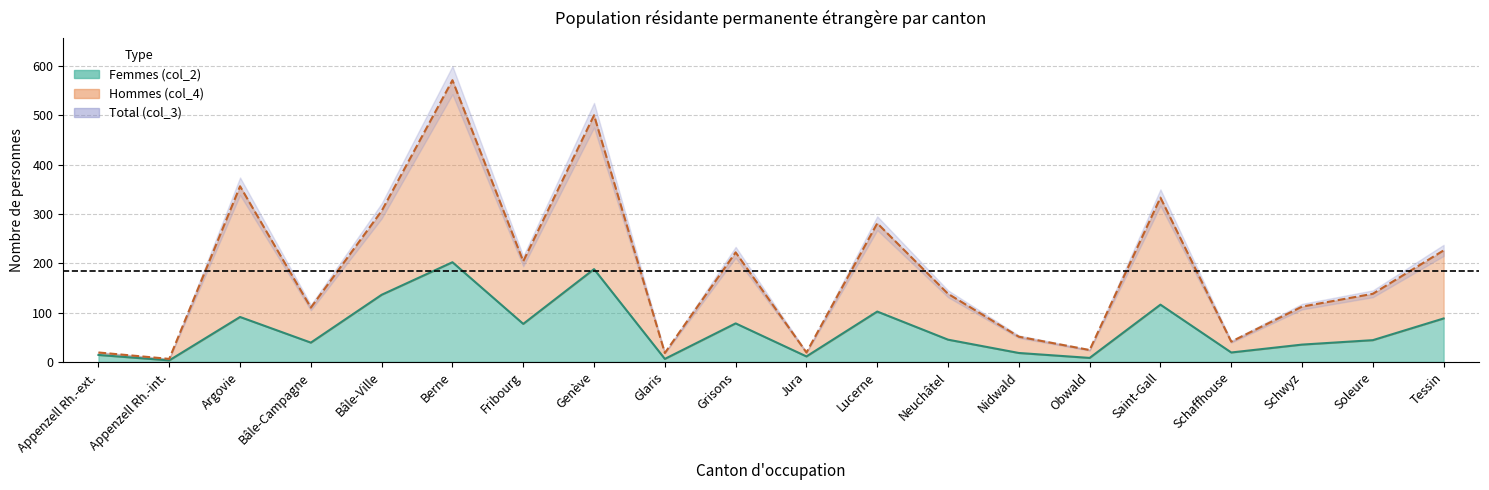

How many interior local peaks does the Total (col_3) series have?

6